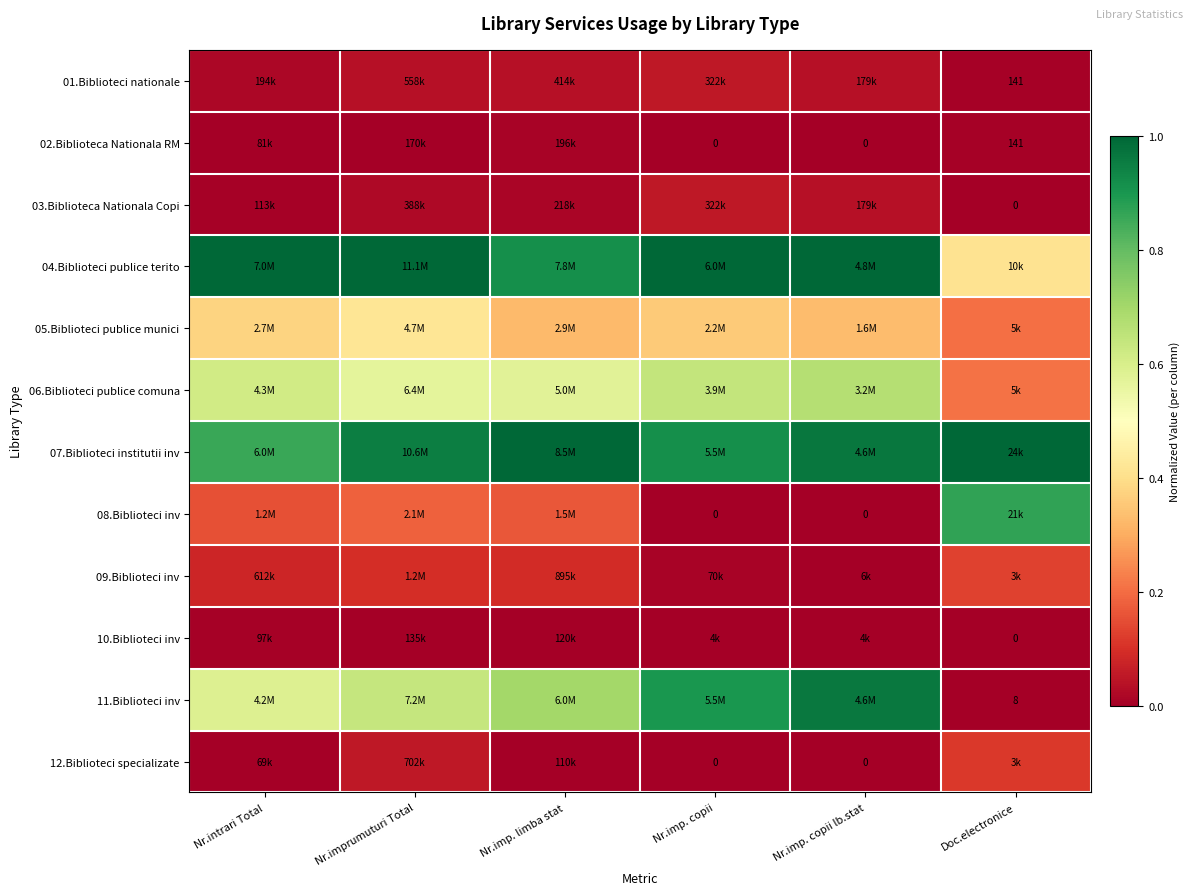

Rank the categories by 09.Biblioteci inv value from lowest to highest.

Nr.imp. copii lb.stat, Nr.imp. copii, Nr.intrari Total, Nr.imp. limba stat, Nr.imprumuturi Total, Doc.electronice